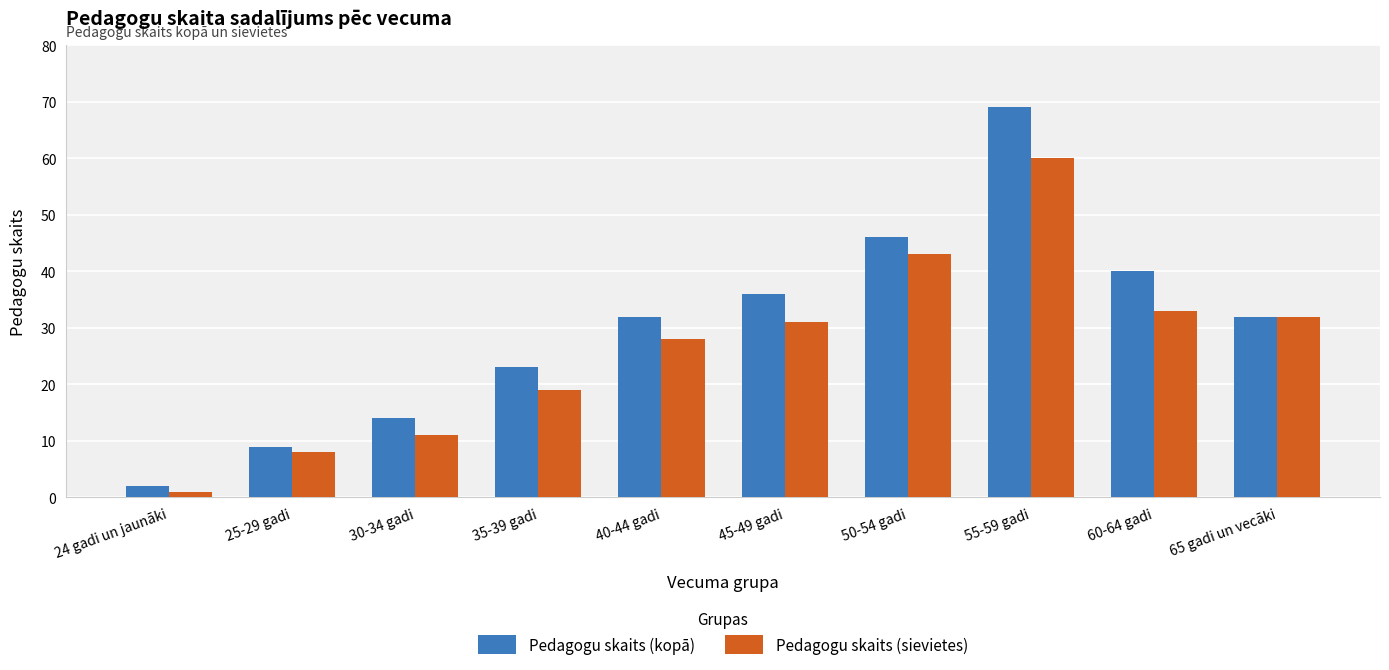

What is the lowest value of the Pedagogu skaits (sievietes) series?

1